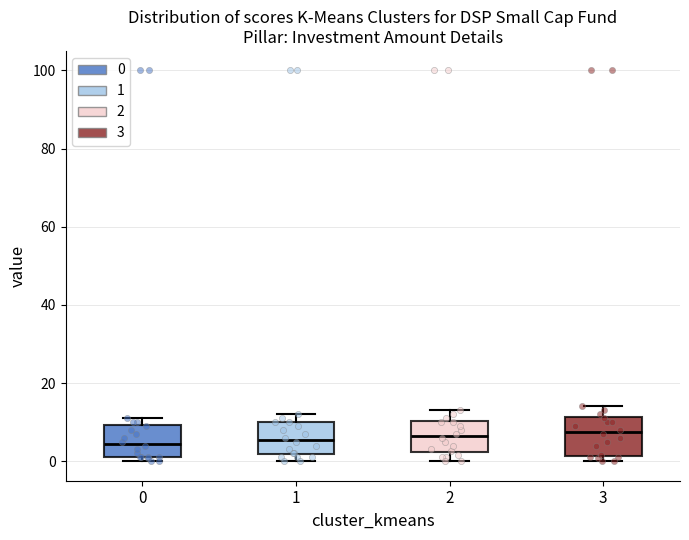

Reading left to right, read every box against the y-axis: the position of its median line, the range the box covers, and the ends of its whiskers. The values are not printed on the chart, so give them approximately, as read against the axis.

0: median 4, box 2 to 10, whiskers 0 to 12
1: median 6, box 2 to 10, whiskers 0 to 12
2: median 6, box 2 to 10, whiskers 0 to 14
3: median 8, box 2 to 12, whiskers 0 to 14